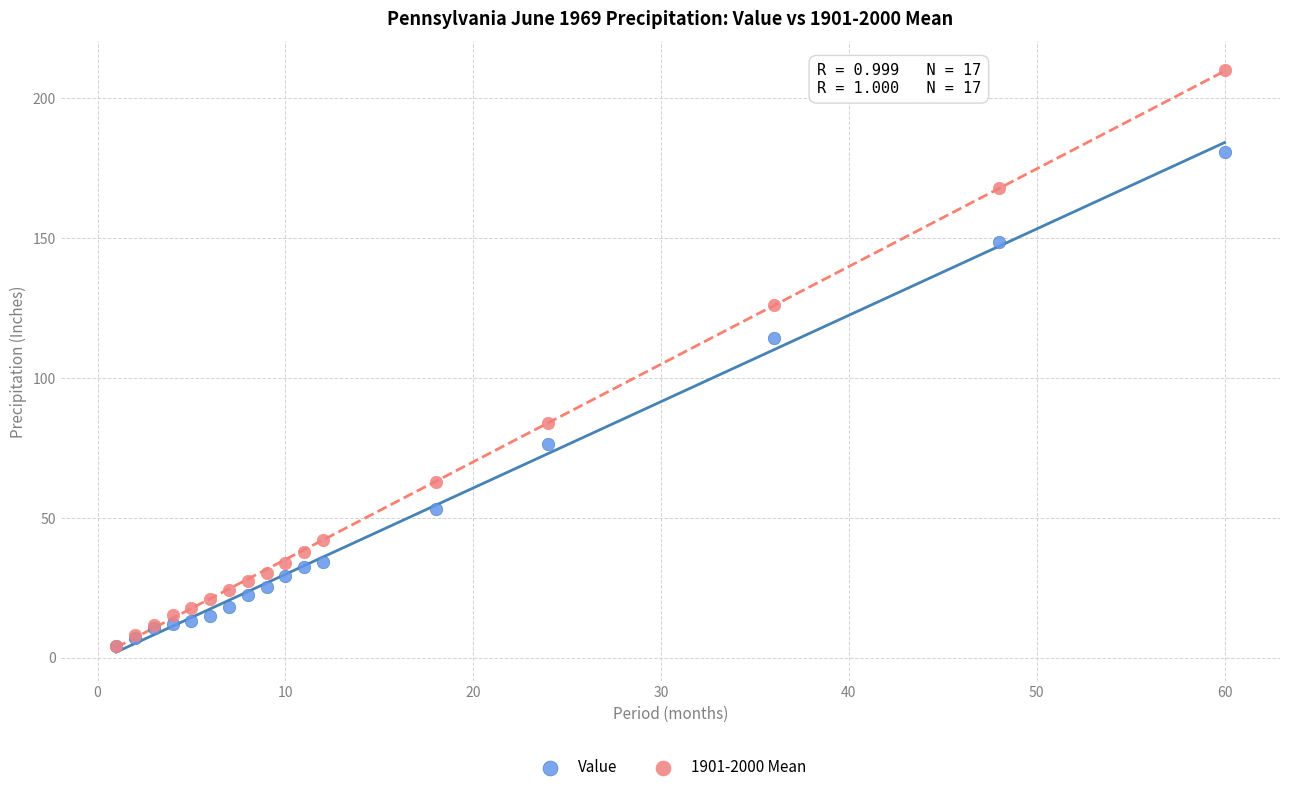

What are all the series names shown in the legend?

Value, 1901-2000 Mean